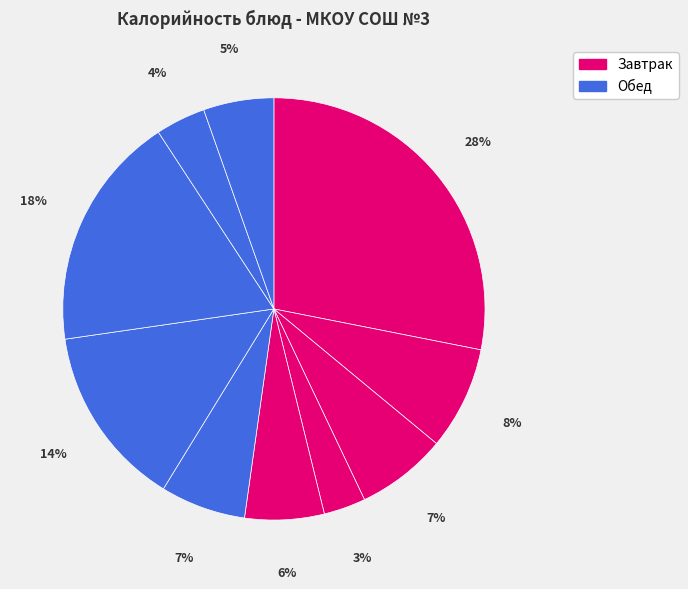

To the nearest percent, what is the difference between the largest and smallest slice percentages?

25%